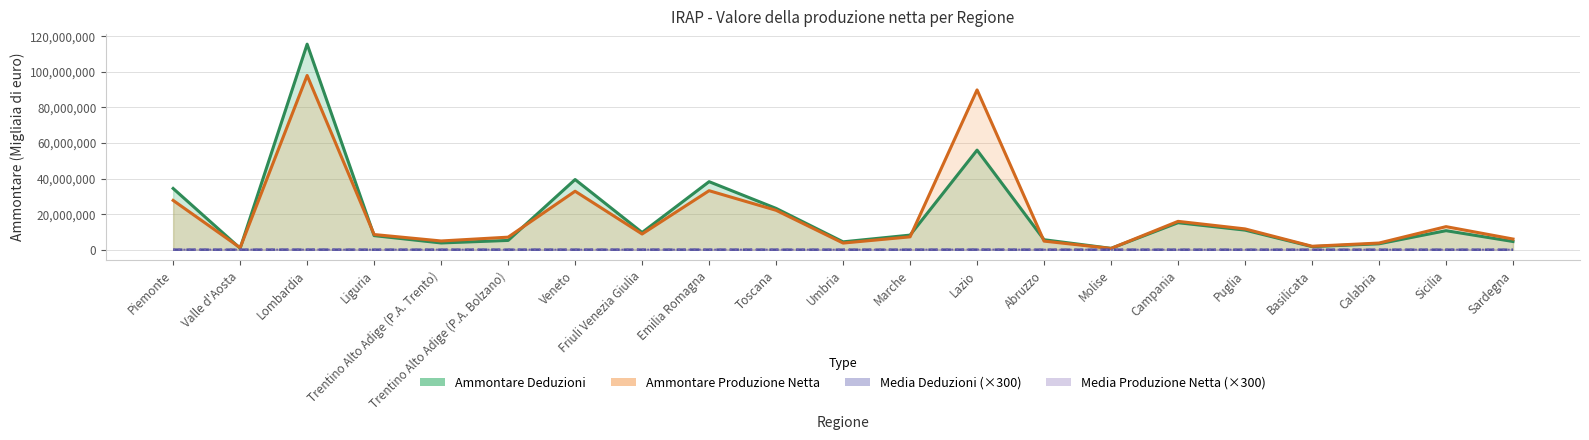

What position from the right is Toscana?

12